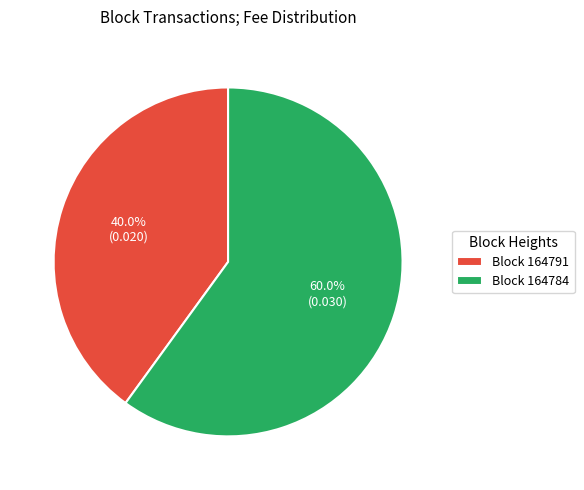

To the nearest percent, what is the average slice percentage?

50%